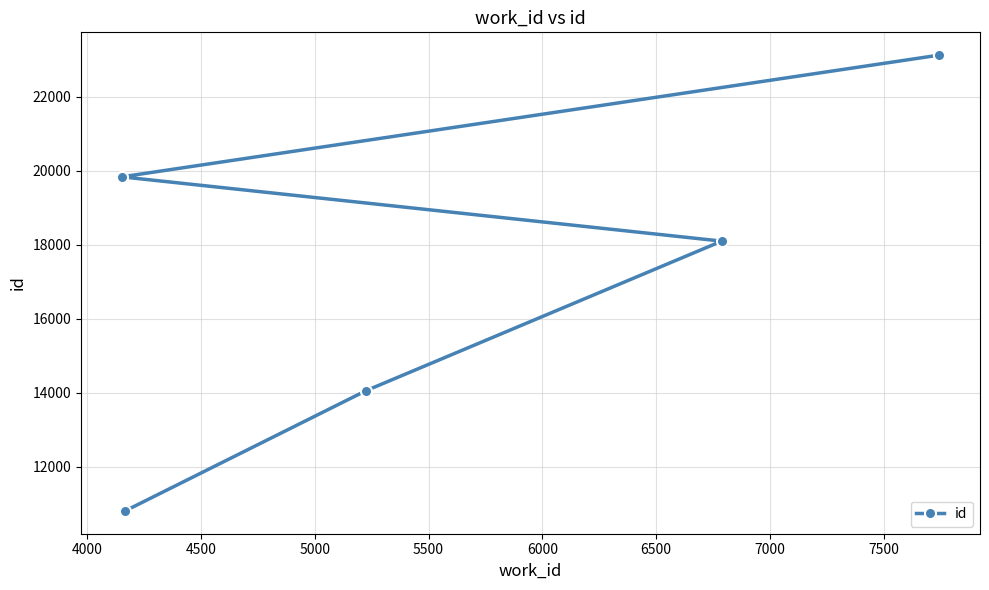

What is the greatest value displayed?

23121